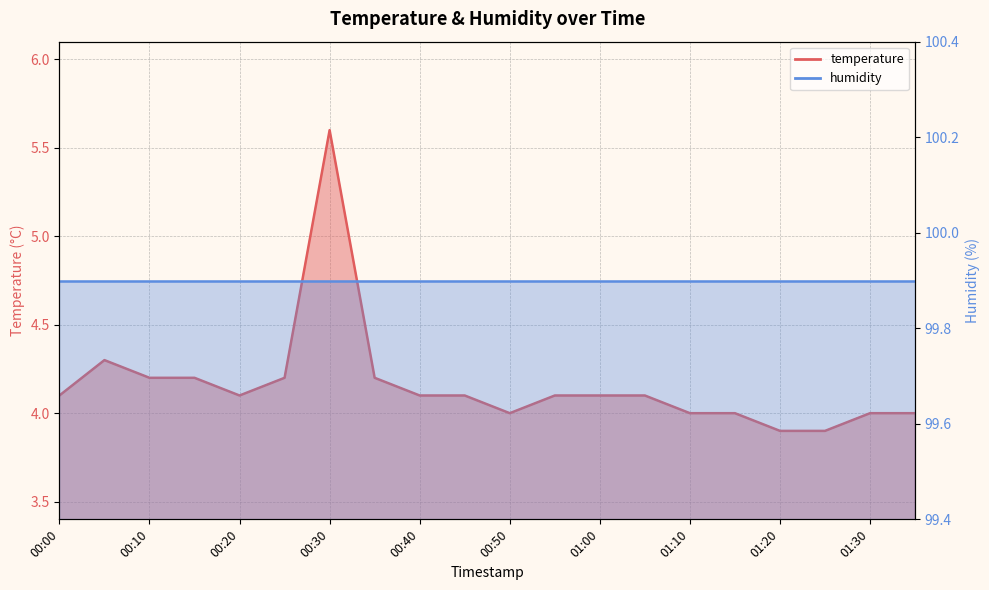

True or false: the data shows 7.2 at 00:05.

False